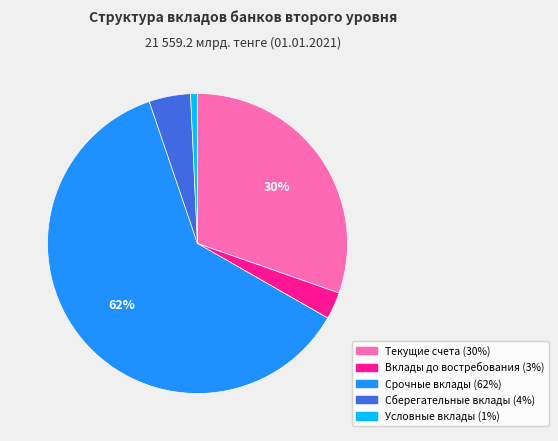

What percentage is the Срочные вклады slice, to the nearest percent?

62%